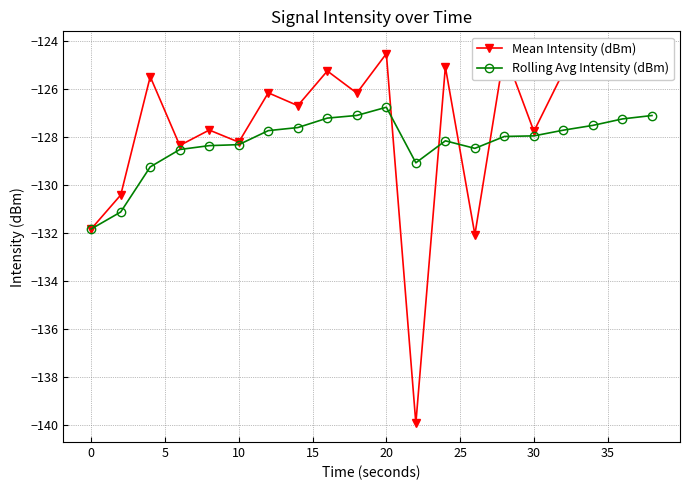

How many data points in Rolling Avg Intensity (dBm) are less than -127?

19